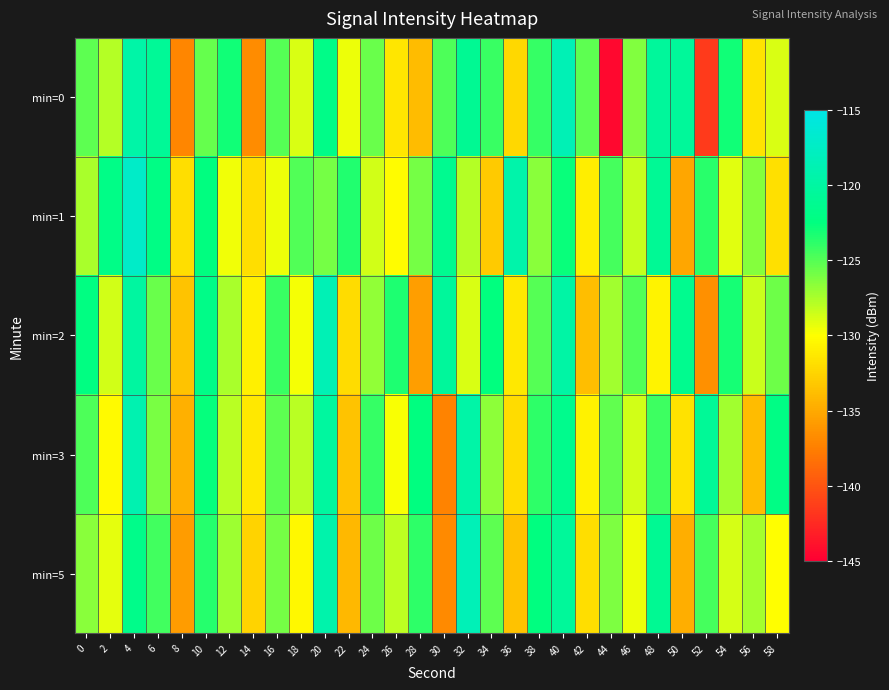

Which series has the largest range (max minus min)?

min=0